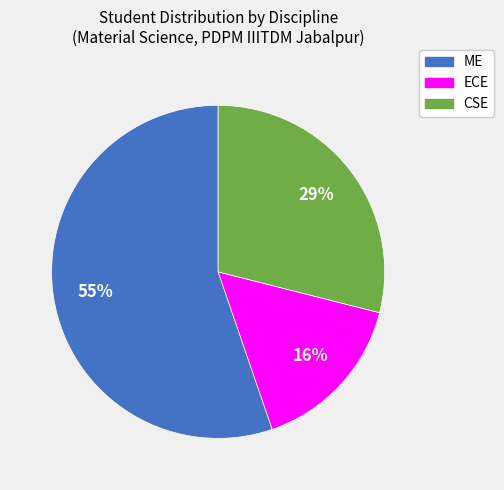

Is there a majority slice in this chart?

Yes